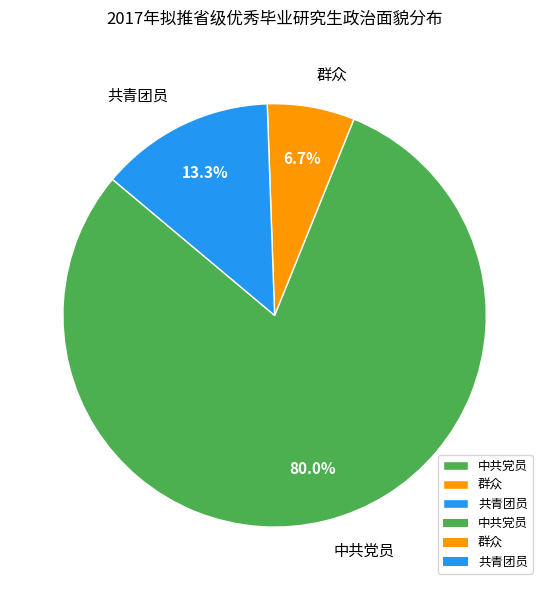

What percentage is NOT represented by 群众?

93.3%